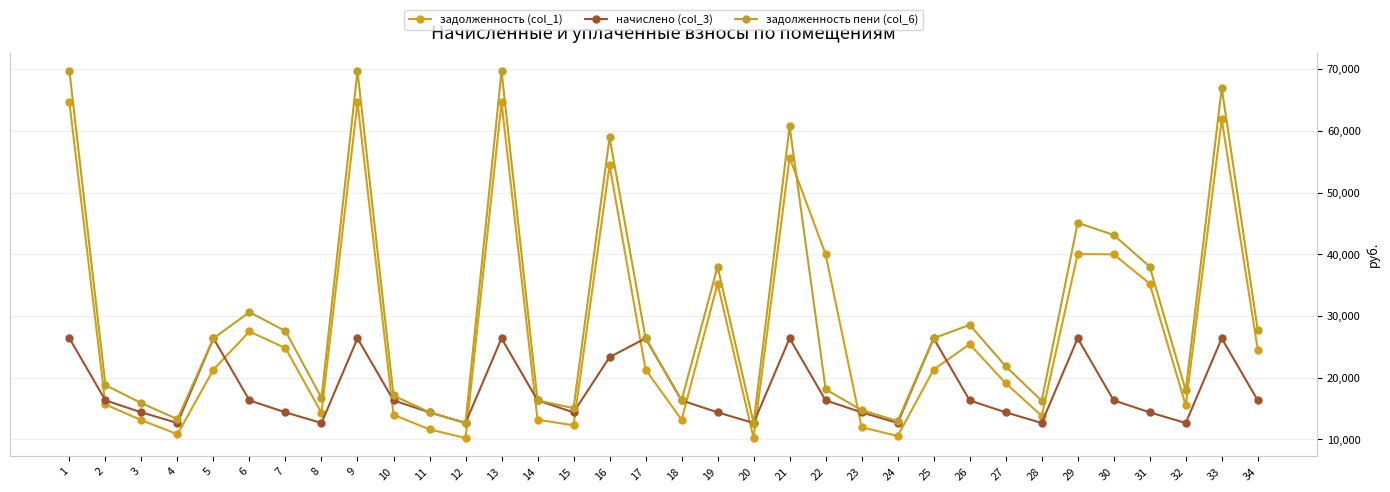

What is the minimum value for начислено (col_3)?

12664.4